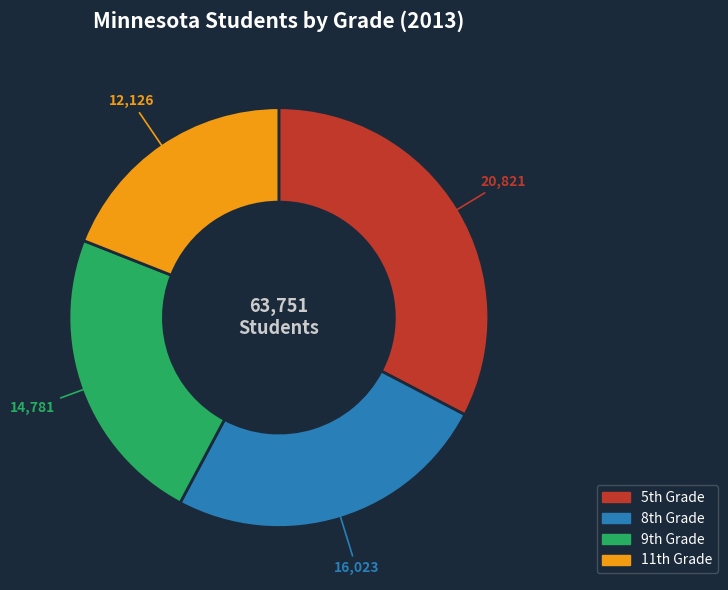

Rank the categories by value from highest to lowest.

5th Grade, 8th Grade, 9th Grade, 11th Grade